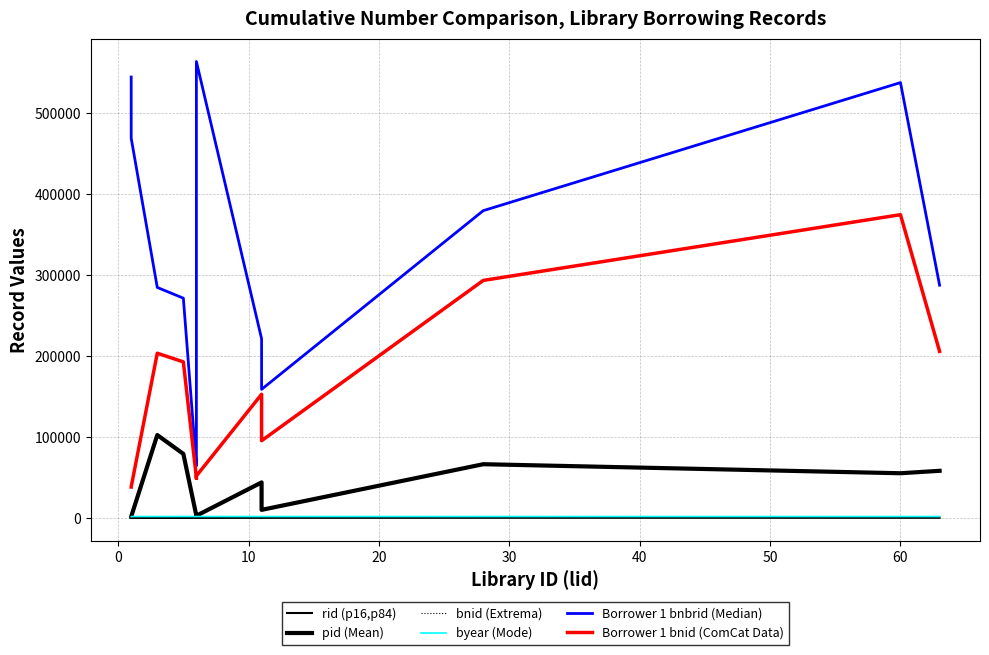

Reading left to right, extract all data points from this chart.

rid (p16,p84): 13	13	13	15	4	27	27	28	170	149	255	219	237
pid (Mean): 1667	1677	1706	102518	79215	2642	2598	2766	43943	10004	66441	55272	58284
bnid (Extrema): 38235	38322	38494	203603	192936	49730	49048	51977	152871	95456	293590	374855	205922
byear (Mode): 1744	1748	1756	1791	1813	1765	1766	1784	1777	1773	1775	1792	1745
Borrower 1 bnbrid (Median): 545001	544818	469367	284927	271644	64313	94495	564178	221550	158954	379816	538109	287681
Borrower 1 bnid (ComCat Data): 38235	38322	38494	203603	192936	49730	49048	51977	152871	95456	293590	374855	205922